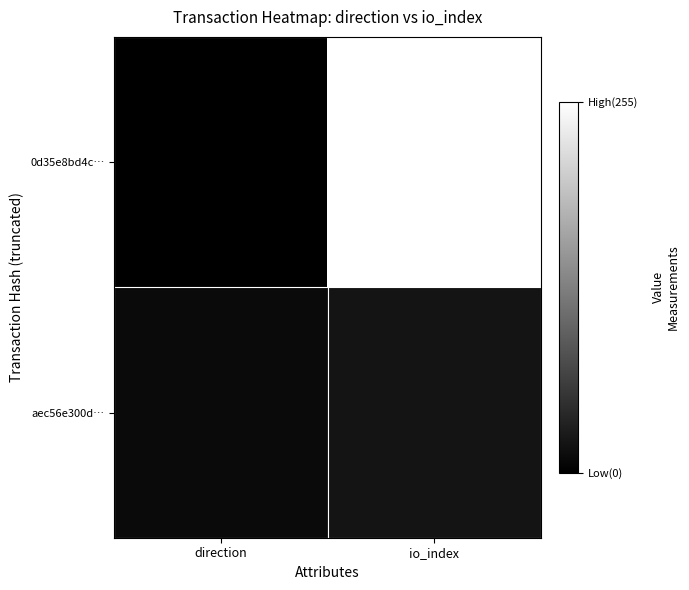

Which has a higher value, io_index or direction?

io_index